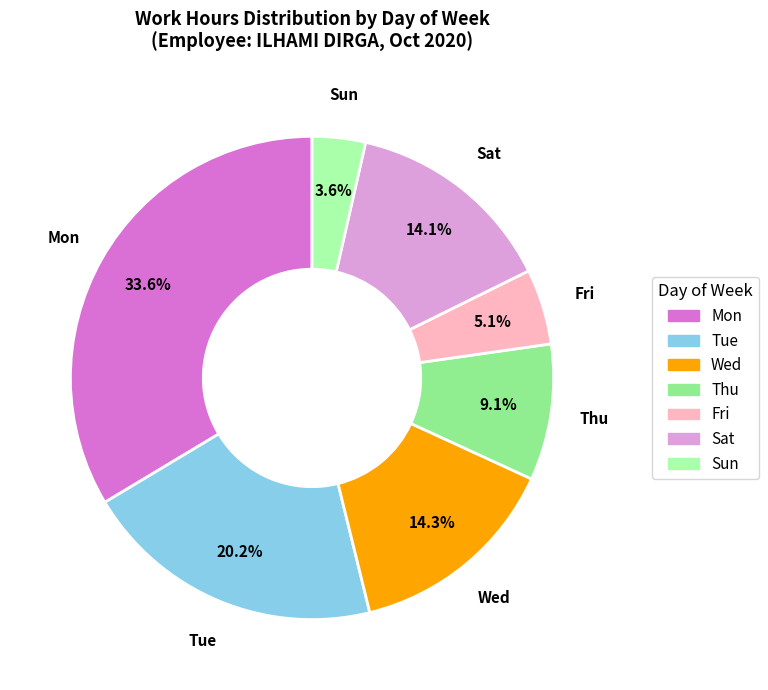

Count the number of slices in the pie.

7